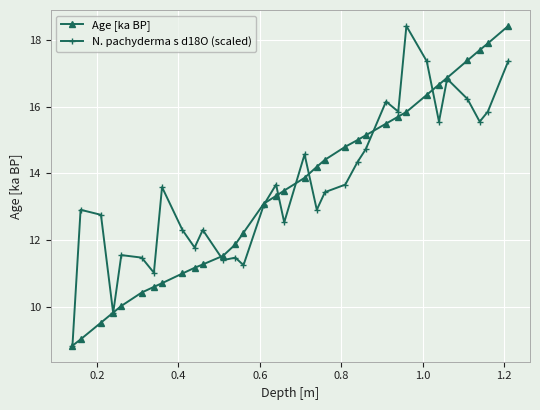

Does the chart display data point markers on the line(s)?

Yes